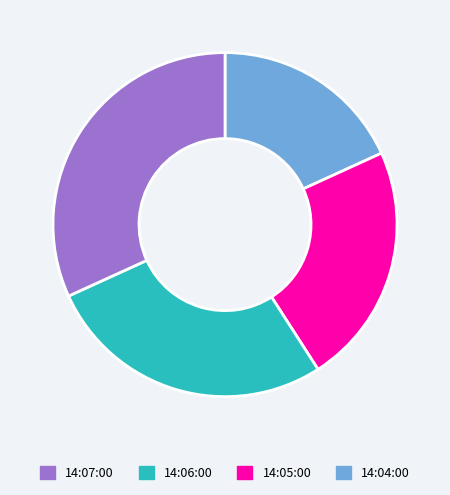

Does any single category account for the majority?

No